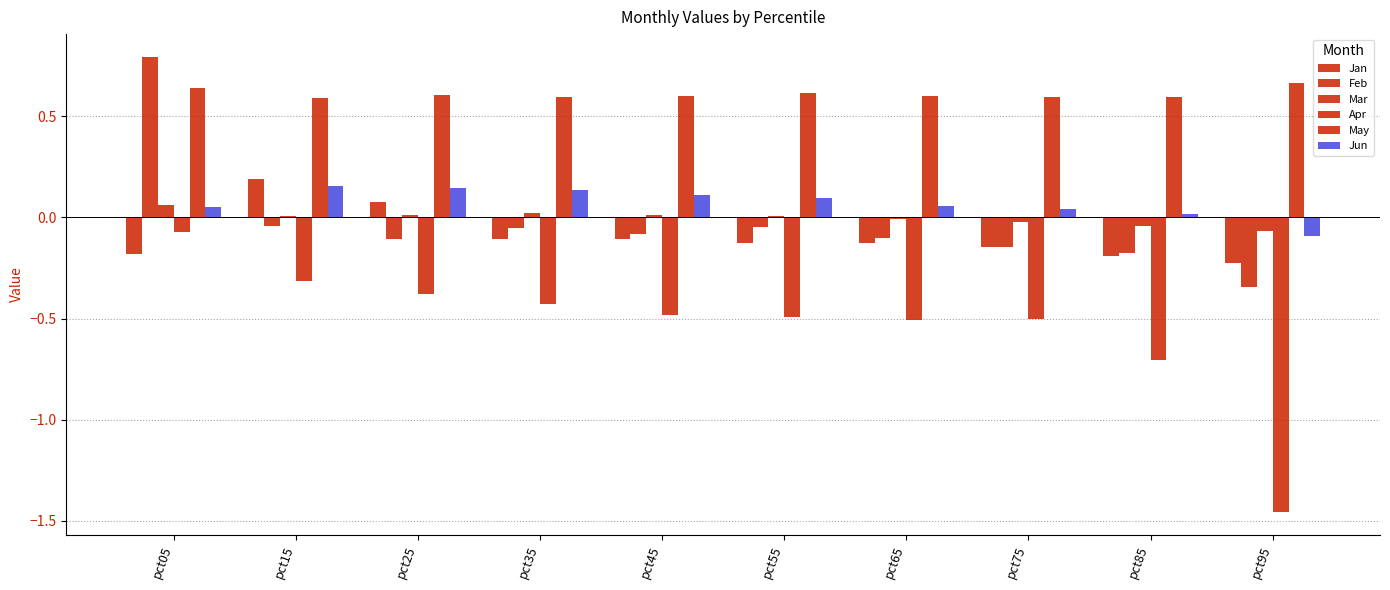

Count the number of categories in the chart.

10